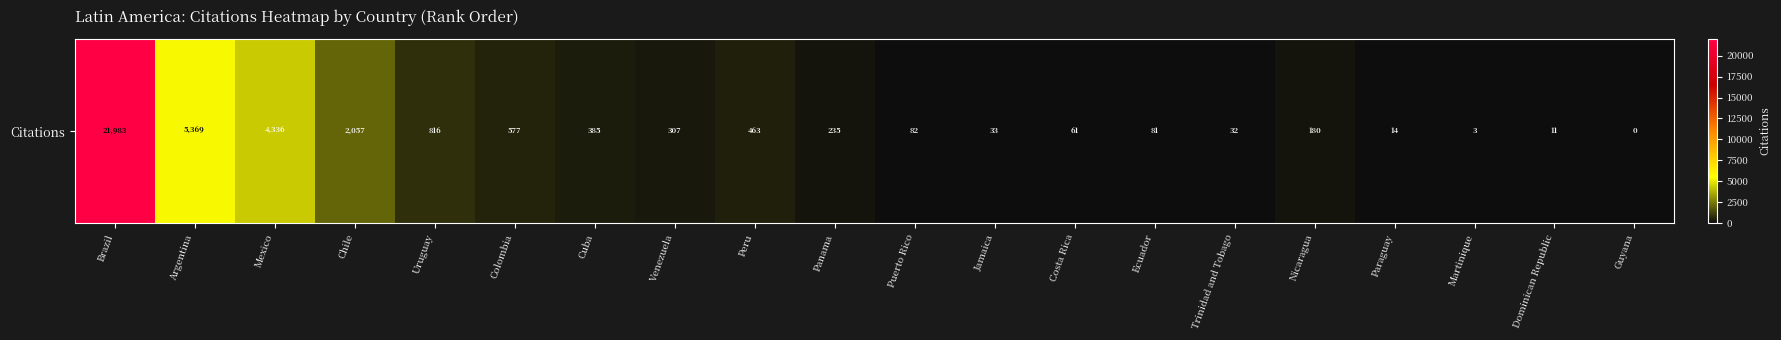

How many values exceed 235?

9